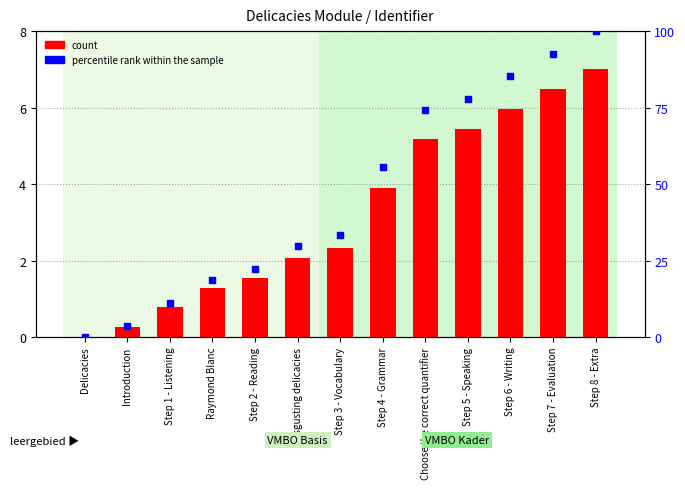

At which category is the sum across all series the highest?

Step 8 - Extra